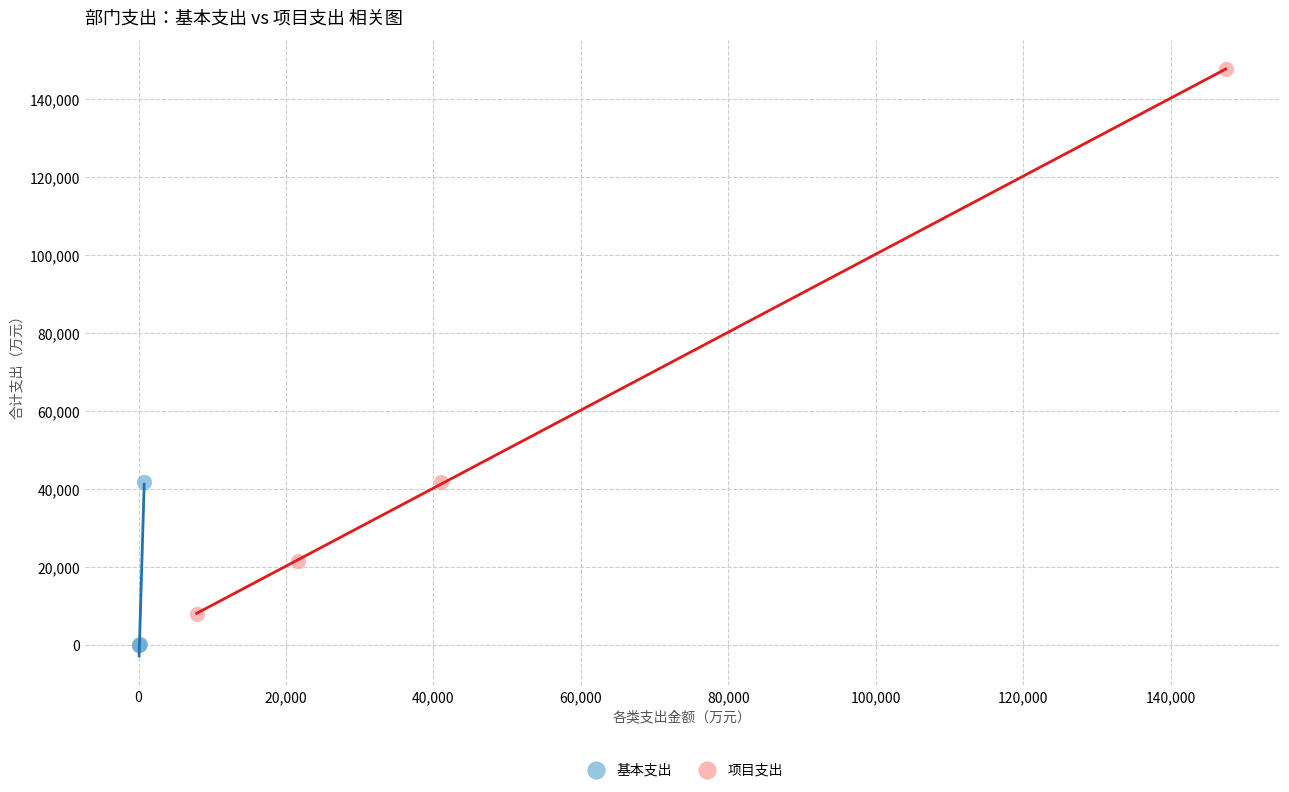

Which series reaches the minimum Y coordinate?

基本支出